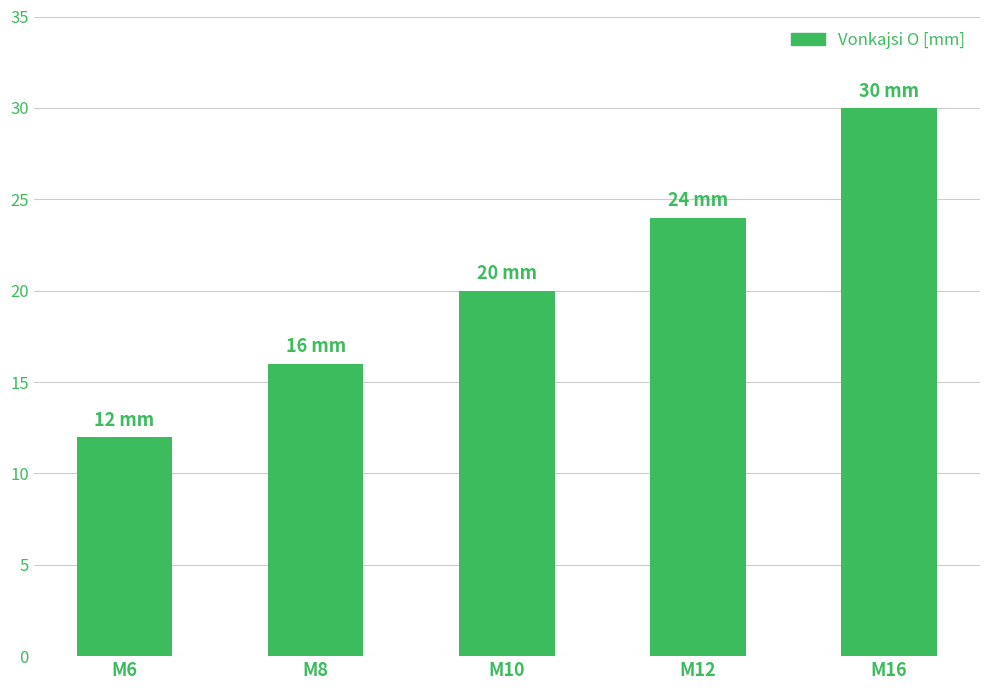

What is the sum of the values at M6 and M8?

28